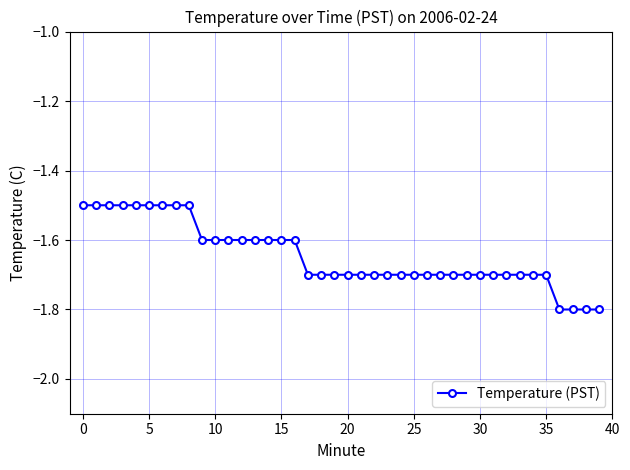

What is the maximum value shown in the chart?

-1.5